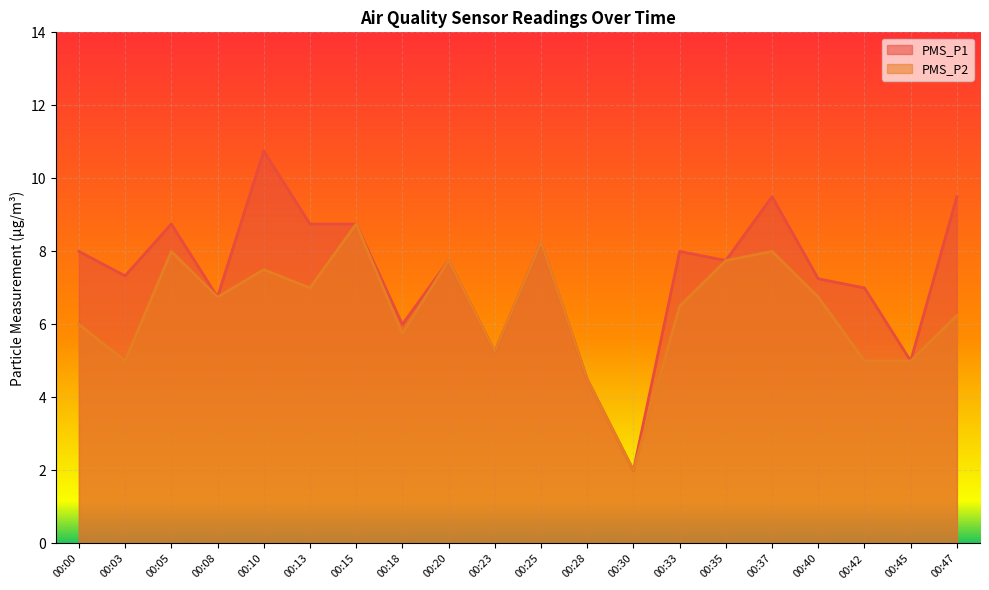

True or false: PMS_P1 has a value of 4.1 at 00:10.

False